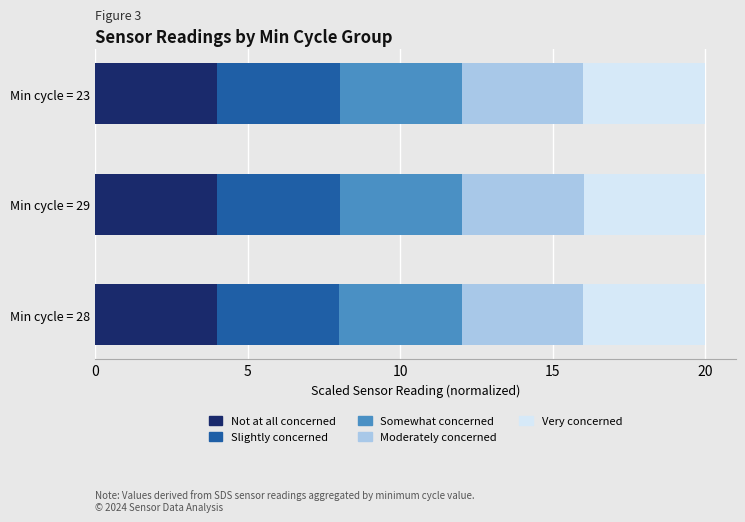

True or false: Not at all concerned has a value of 2.1 at Min cycle = 29.

False